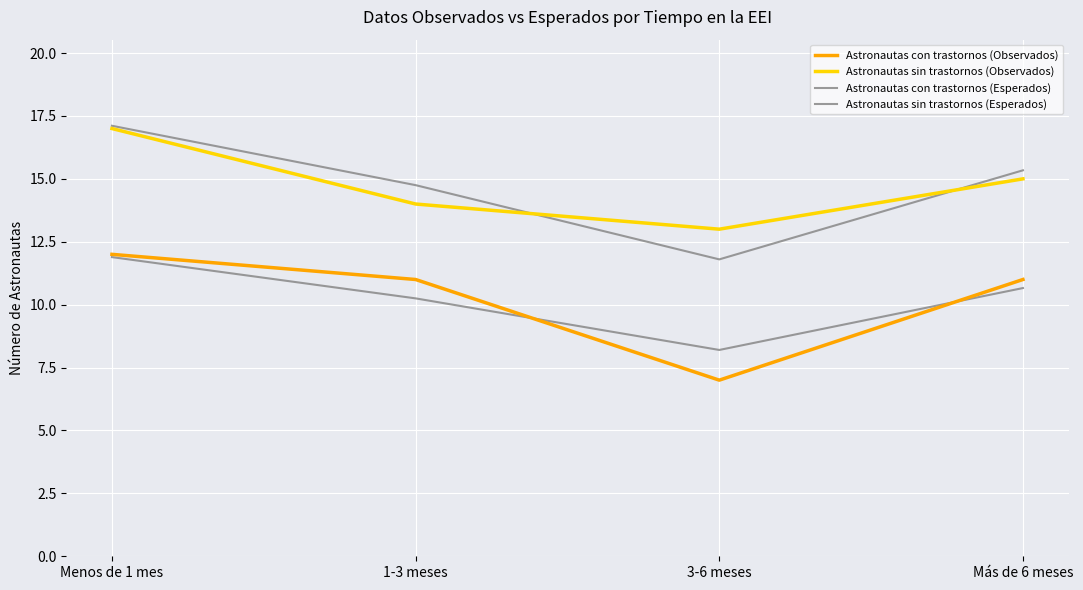

Does the chart display data point markers on the line(s)?

No